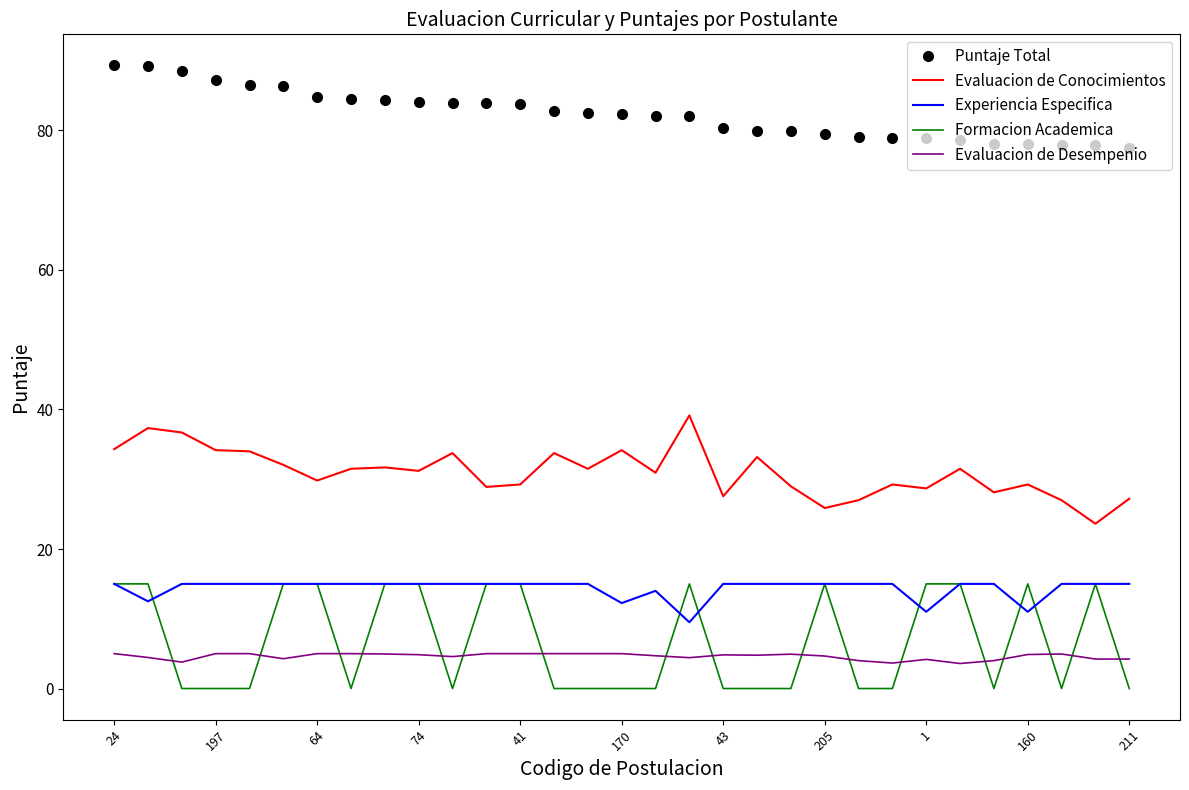

What is the difference between the second highest and minimum values in the Experiencia Especifica series?

5.5